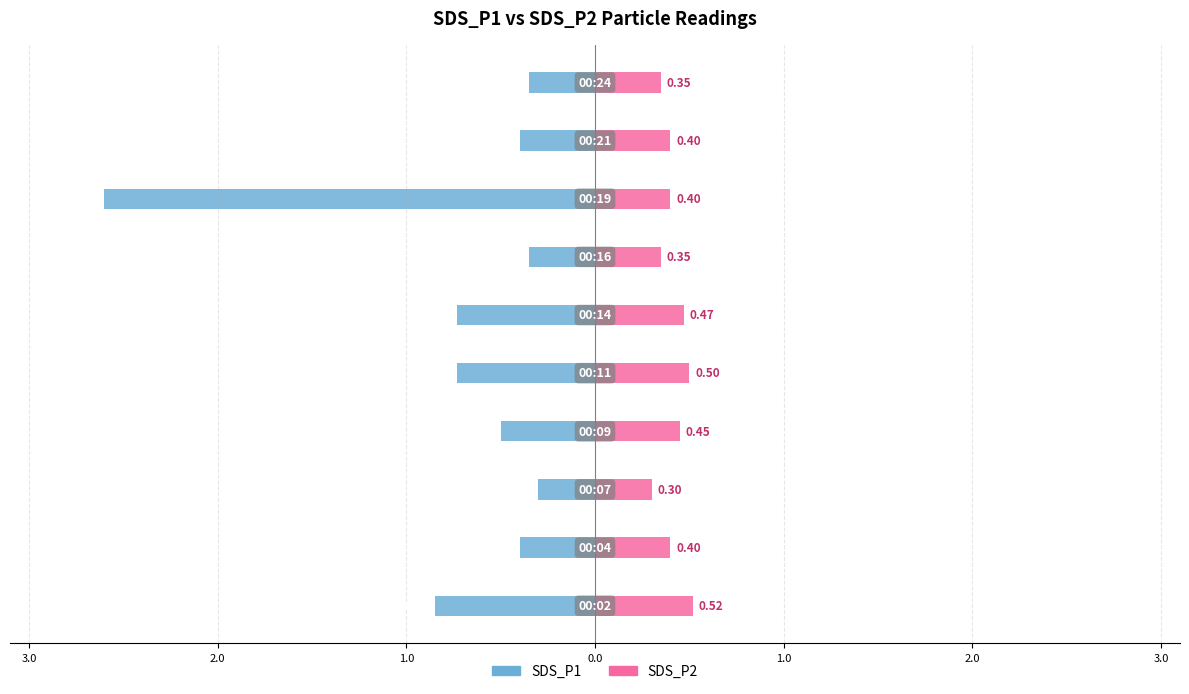

How many SDS_P2 values are between 0 and 1?

10